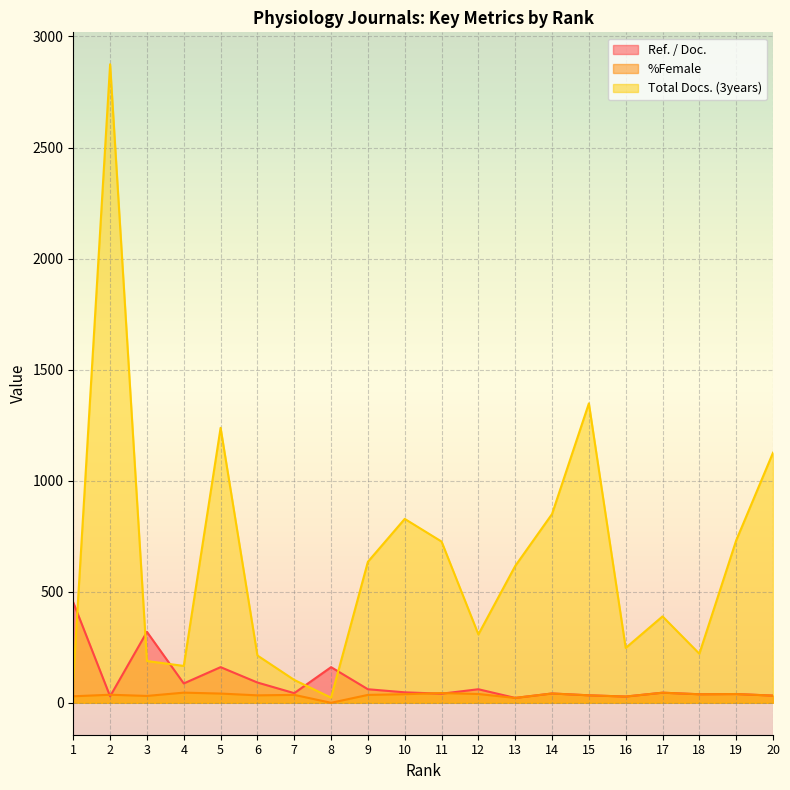

How many lines are shown in the chart?

3